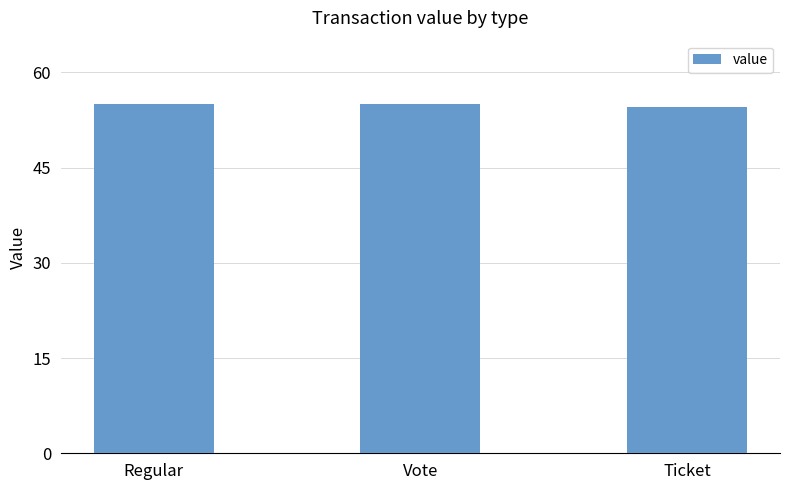

What is the maximum value shown in the chart?

55.0